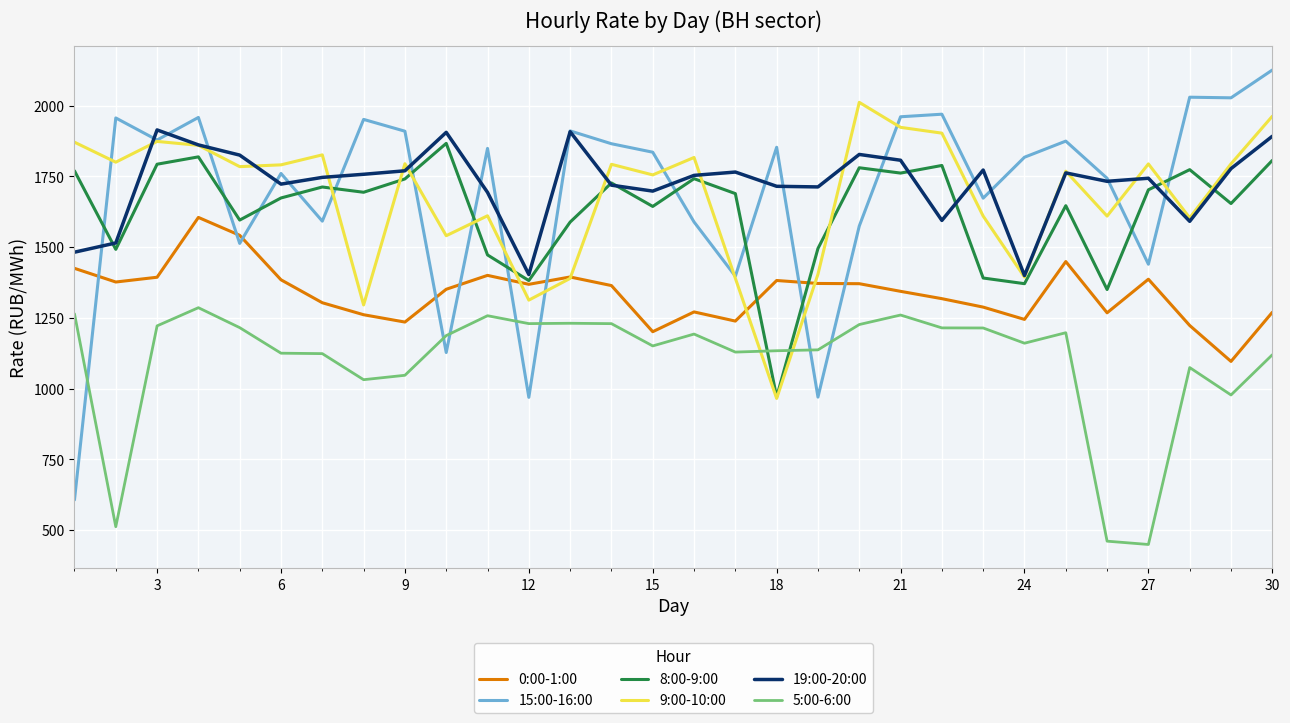

Which series has the largest range (max minus min)?

15:00-16:00